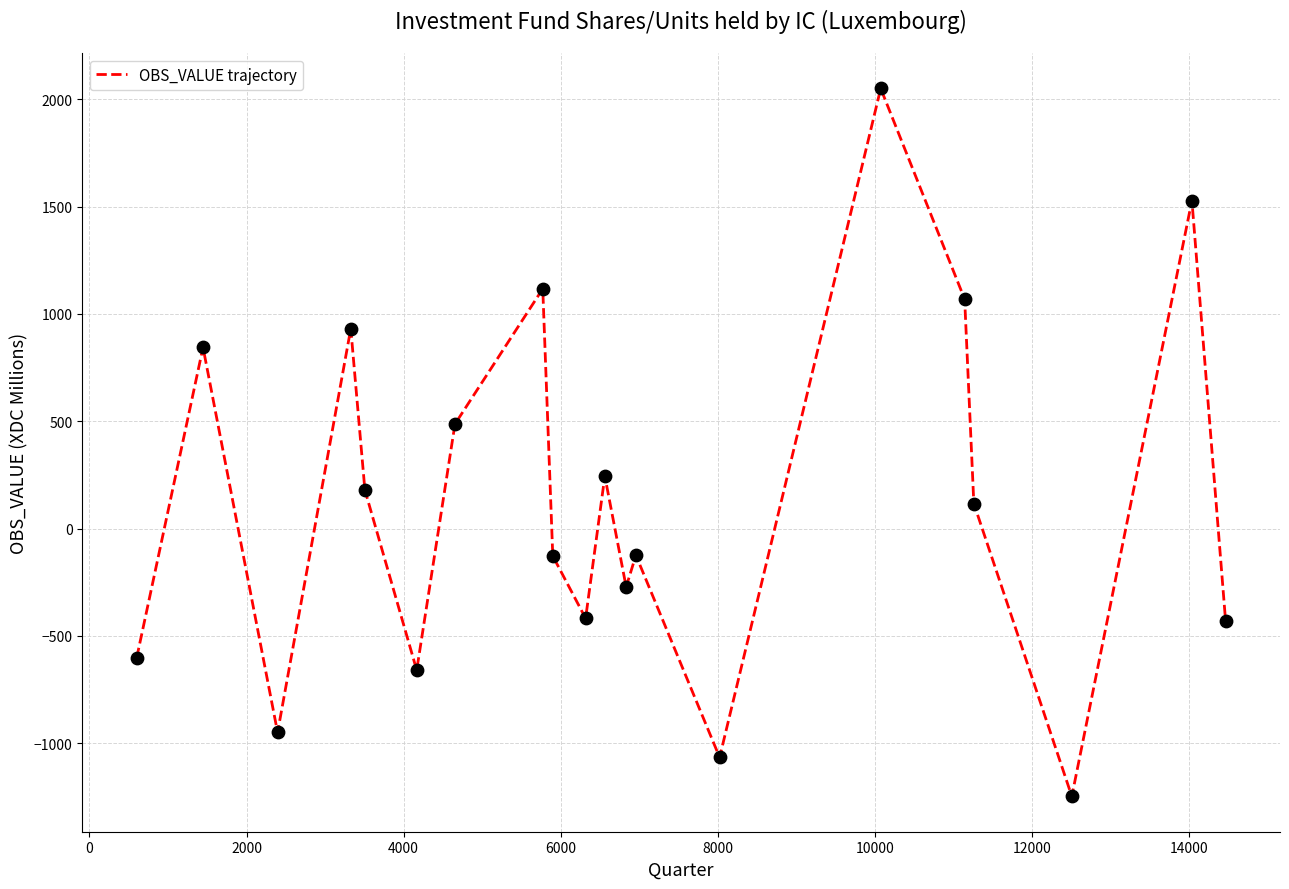

What is the difference between the maximum and minimum values?

3297.4